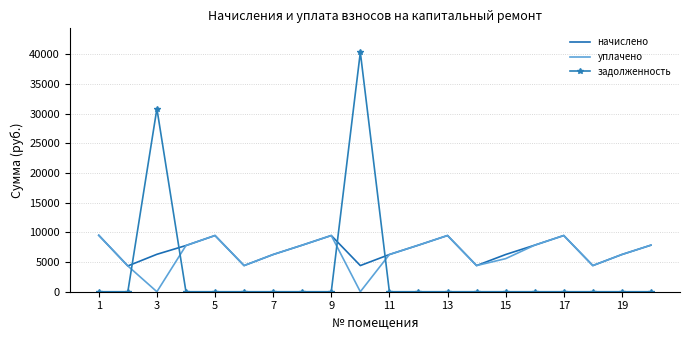

What is the minimum value for начислено?

4347.0